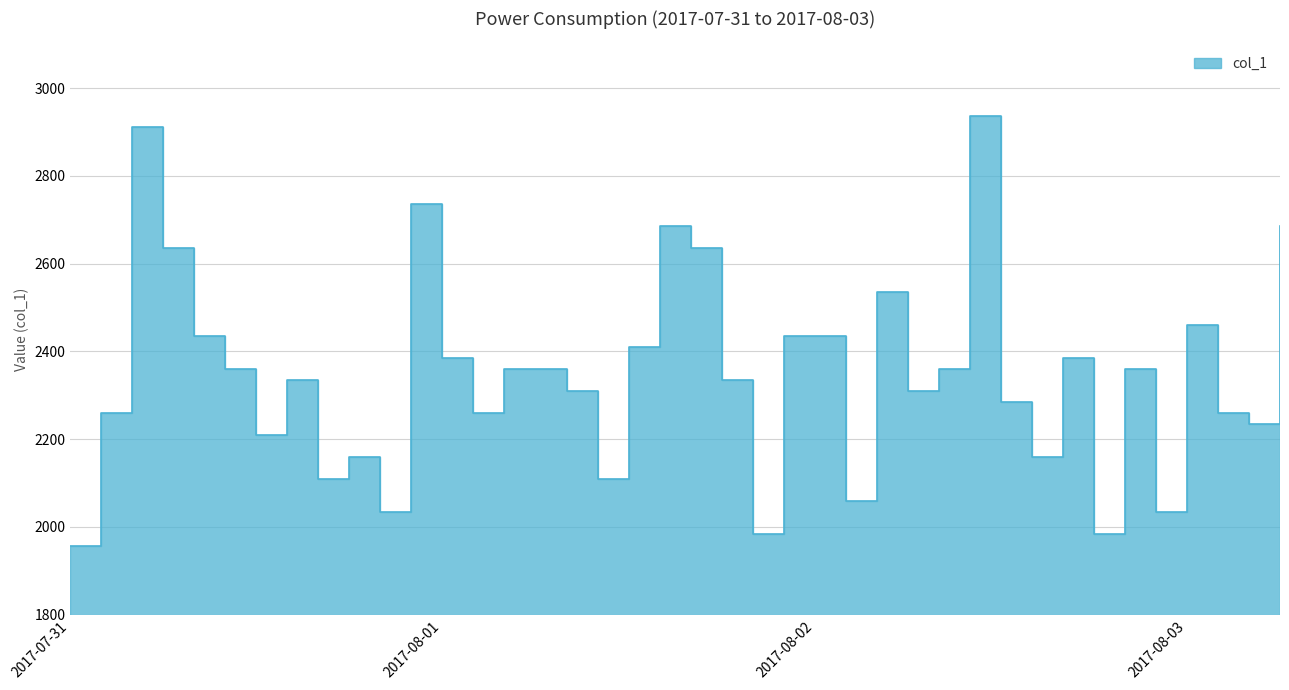

Where is the first local maximum?

2017-07-31 04:00